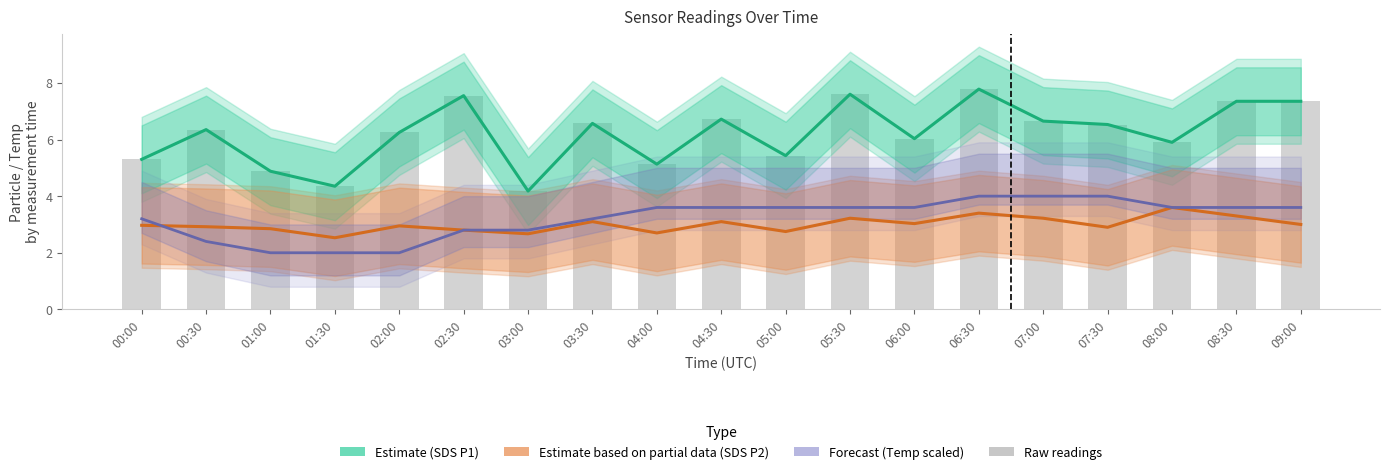

Is the value of Forecast (Temp scaled) at 05:30 greater than the value of Estimate (SDS P1) at 08:00?

No